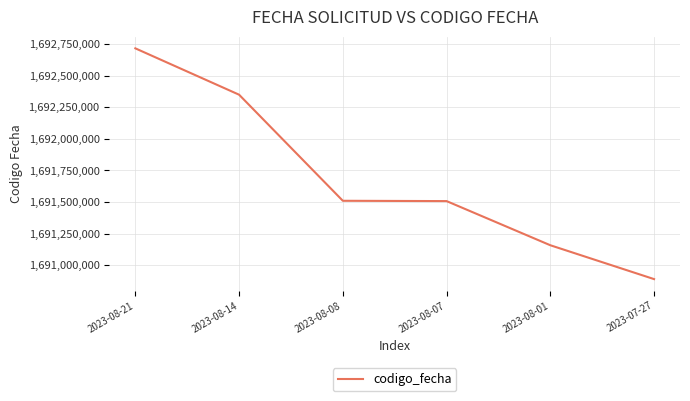

What is the approximate value at 2023-08-01, to the nearest 10?

1691158720